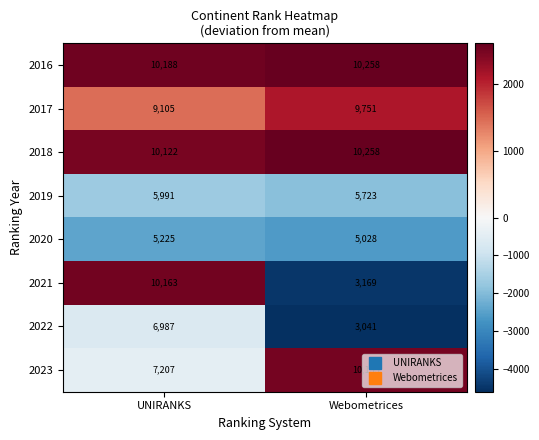

The value of 2018 at UNIRANKS is 10122. True or false?

True